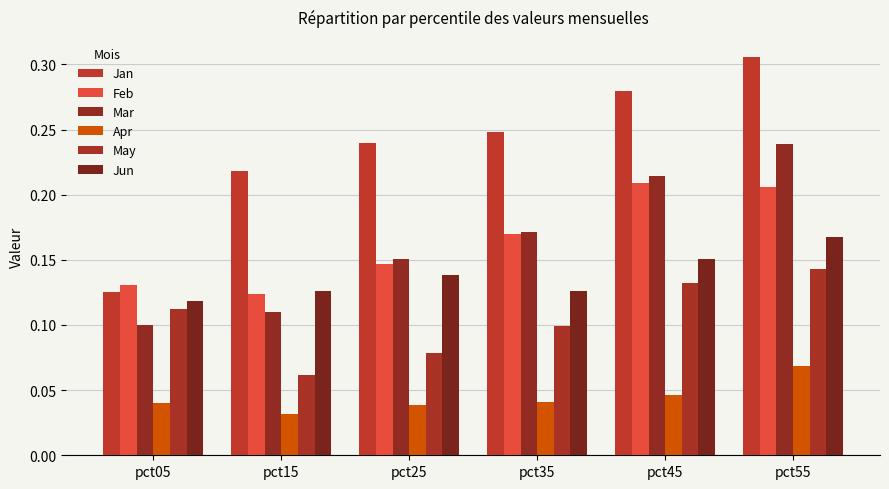

Which label corresponds to the largest value in the chart?

pct55